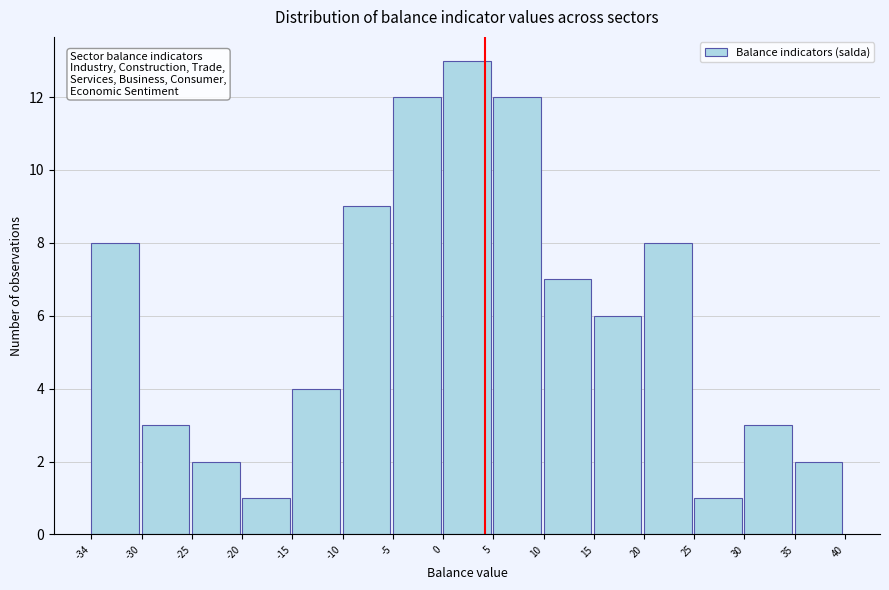

Reading left to right, transcribe this chart: for each bar, give the range it covers on the x-axis and its height. The values are not printed on the chart, so give them approximately, as read against the axis.

-34 to -30: 8
-30 to -25: 3
-25 to -20: 2
-20 to -15: 1
-15 to -10: 4
-10 to -5: 9
-5 to 0: 12
0 to 5: 13
5 to 10: 12
10 to 15: 7
15 to 20: 6
20 to 25: 8
25 to 30: 1
30 to 35: 3
35 to 40: 2